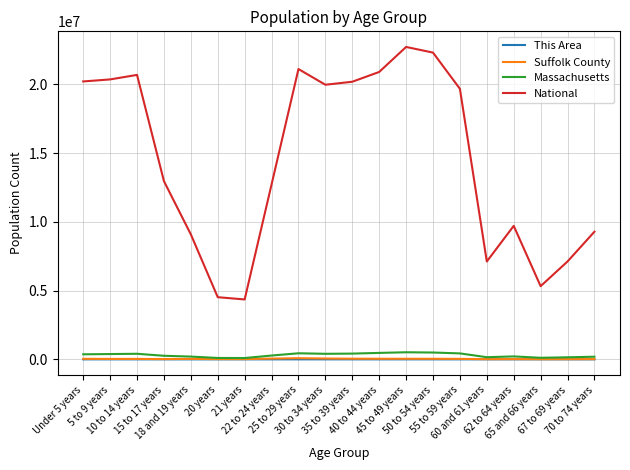

How many series are shown in this chart?

4